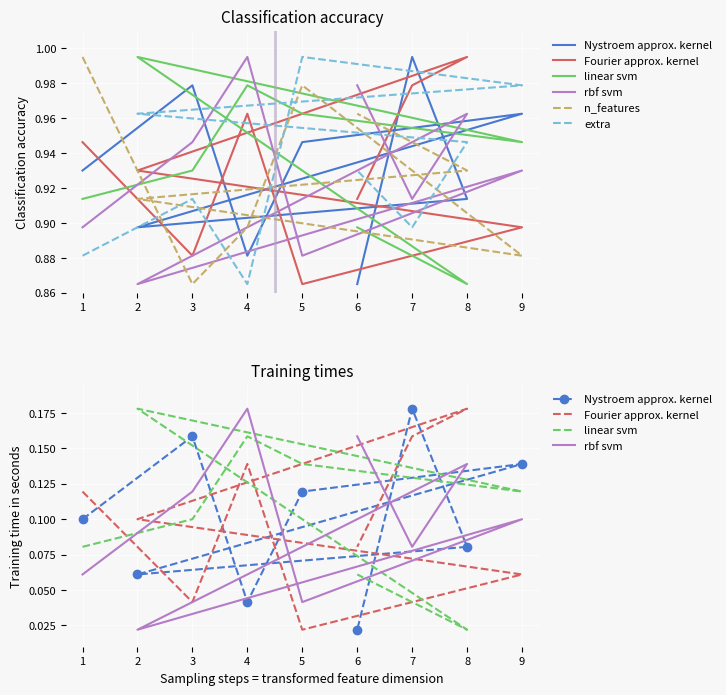

Which series has the largest total across all categories?

n_features